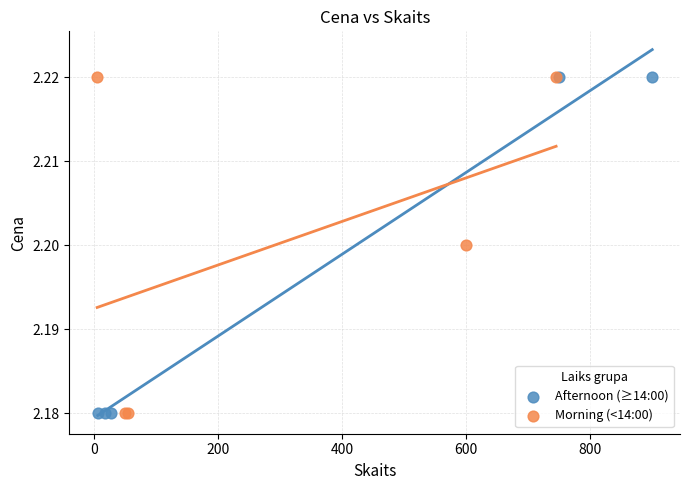

What are all the series names shown in the legend?

Afternoon (≥14:00), Morning (<14:00)